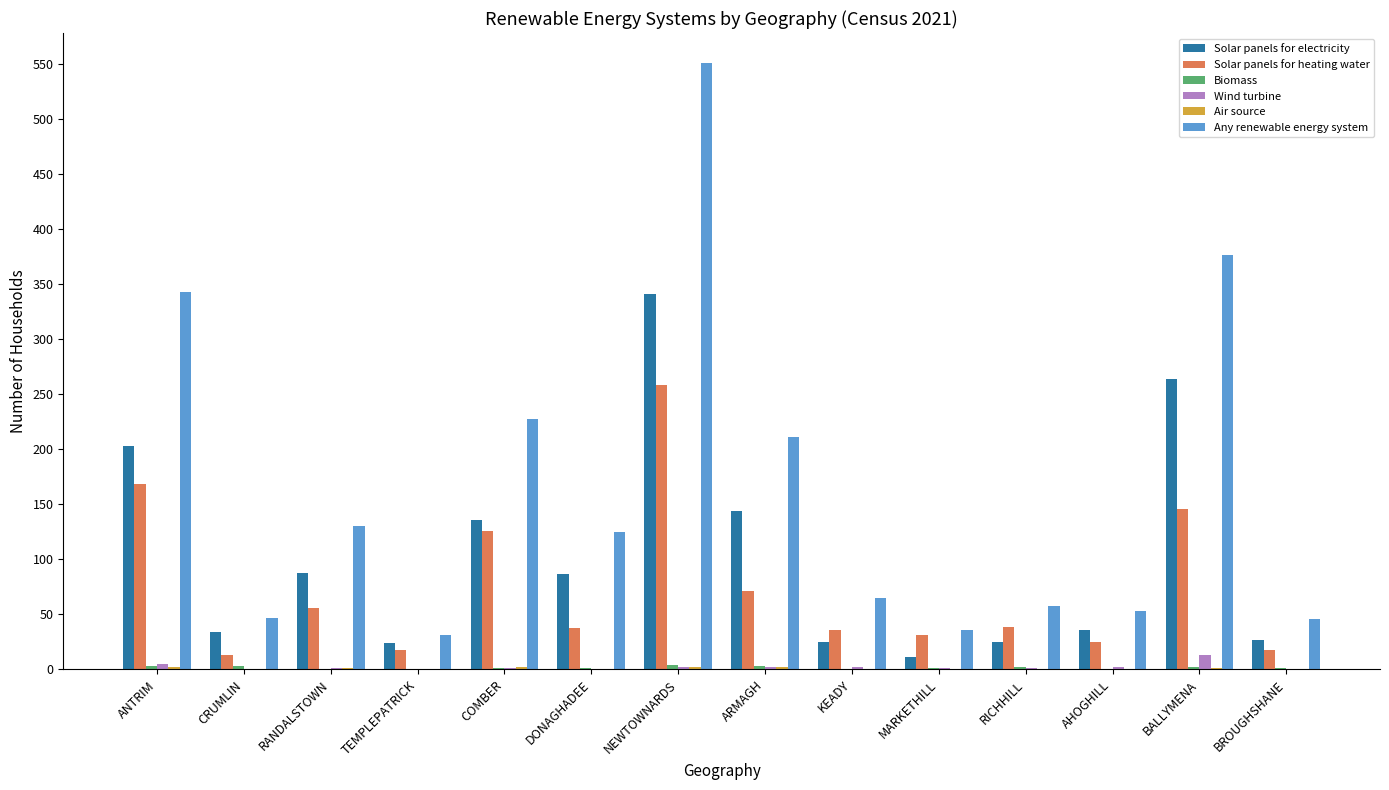

Which series changed the most between ANTRIM and BROUGHSHANE?

Any renewable energy system